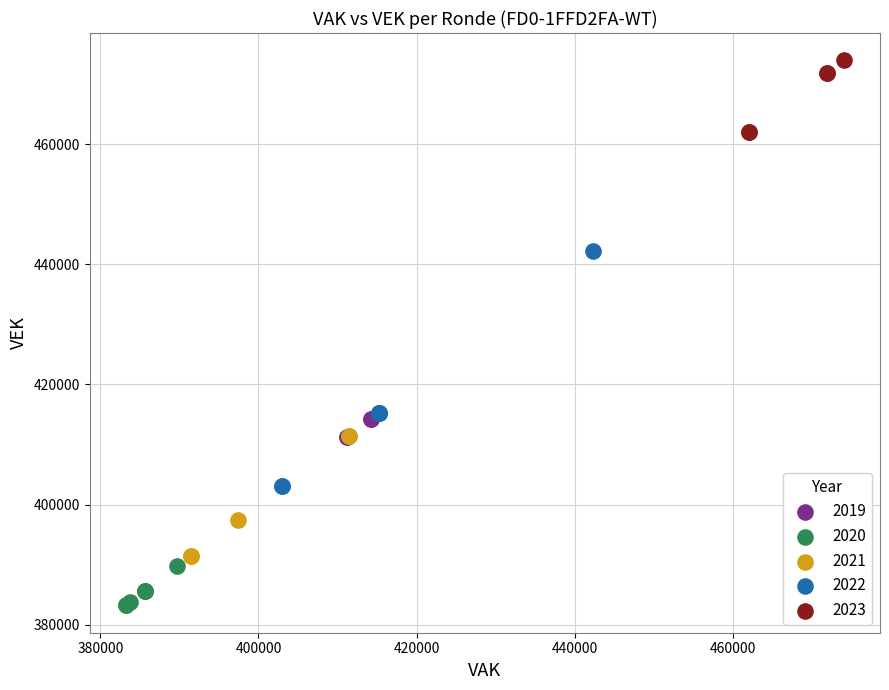

Which series contains the lowest Y value?

2020